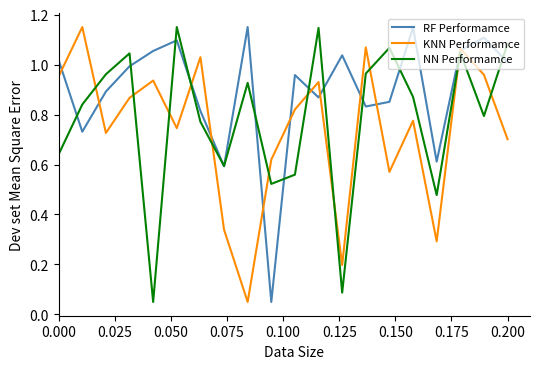

How many intersections are there between NN Performamce and KNN Performamce?

11